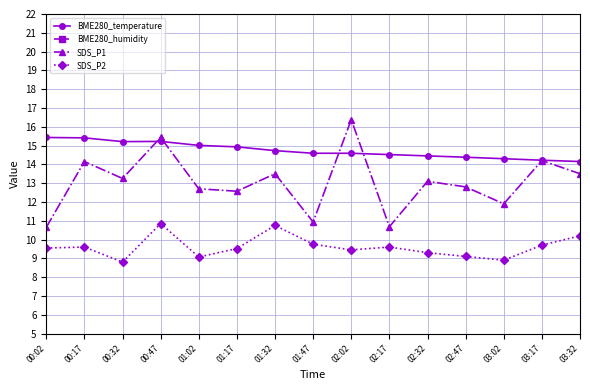

Is this an area chart (filled region under the line)?

No